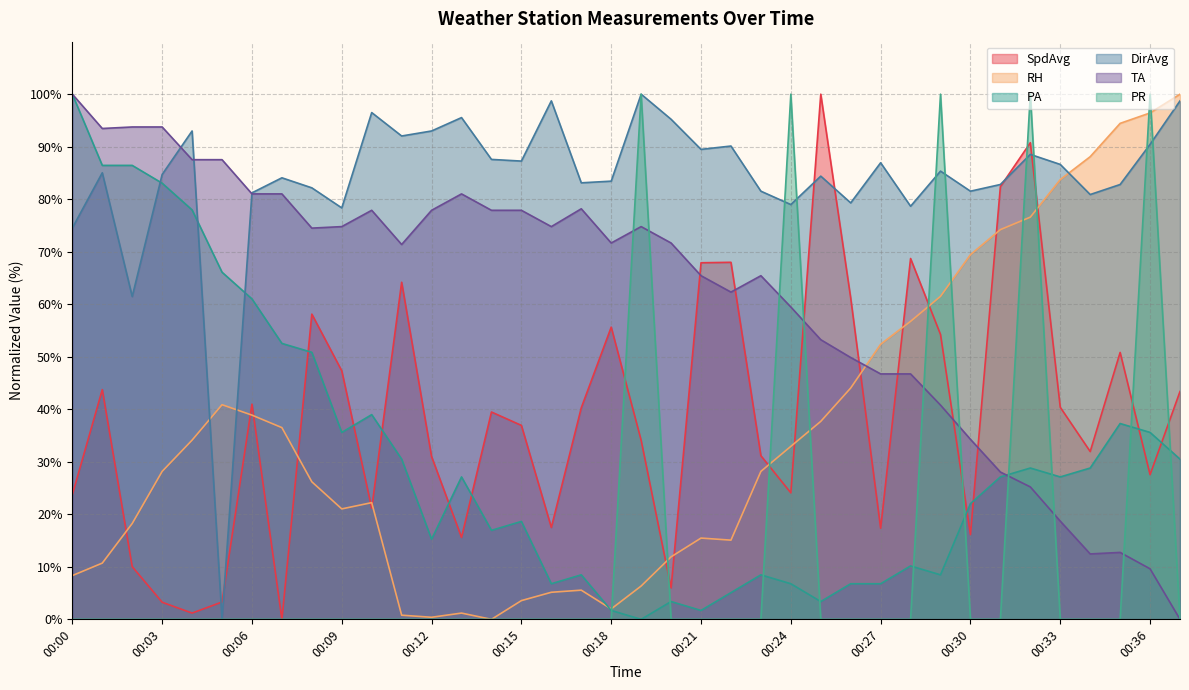

Does the chart display data point markers on the line(s)?

No